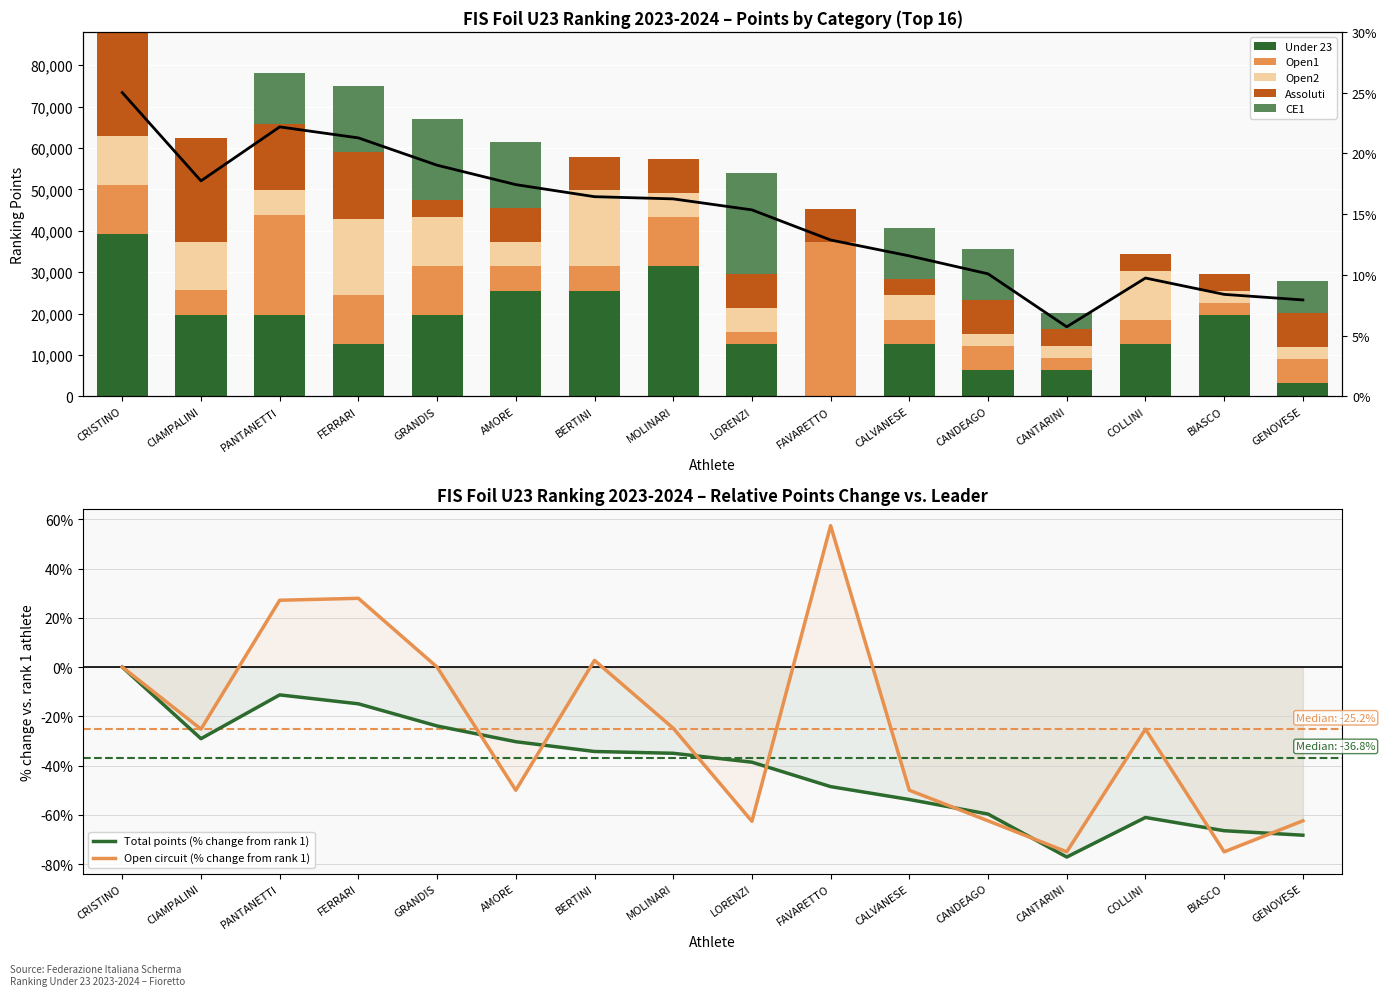

What is the lowest value of the Total points (% change from rank 1) series?

-77.1